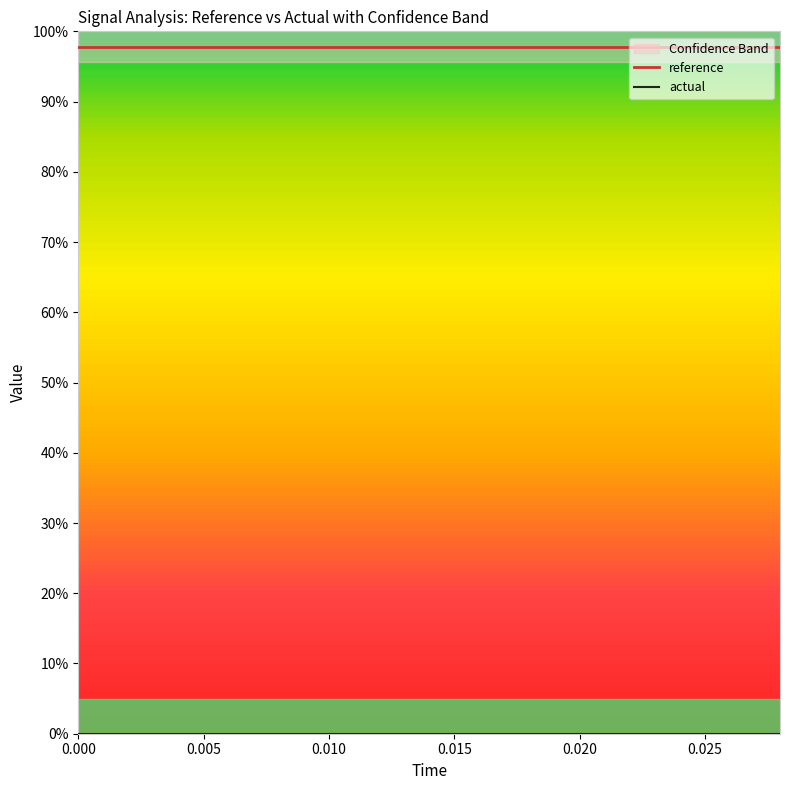

True or false: reference and actual intersect in this chart.

False